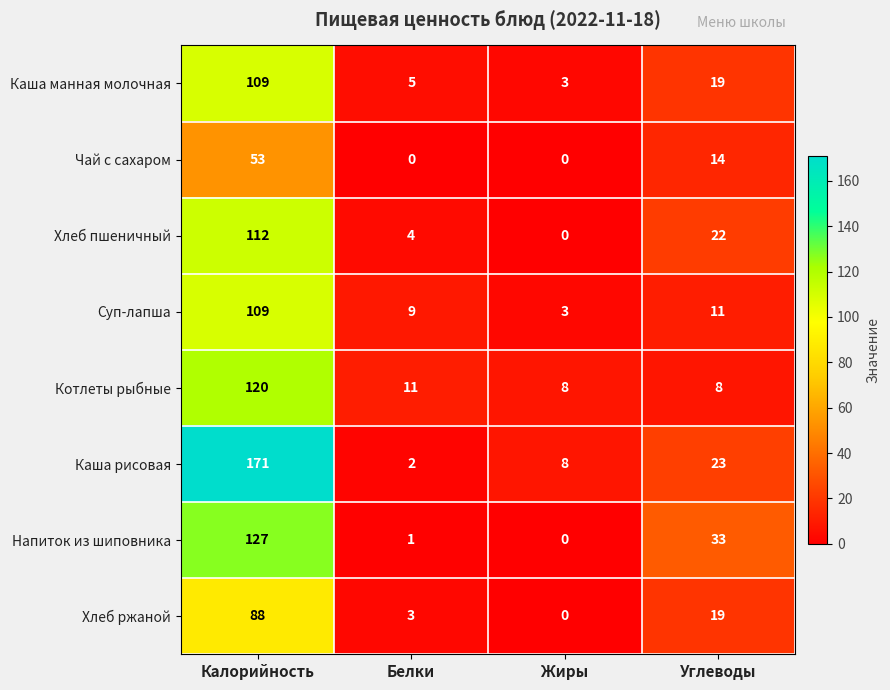

Read the Каша рисовая value at Углеводы.

23